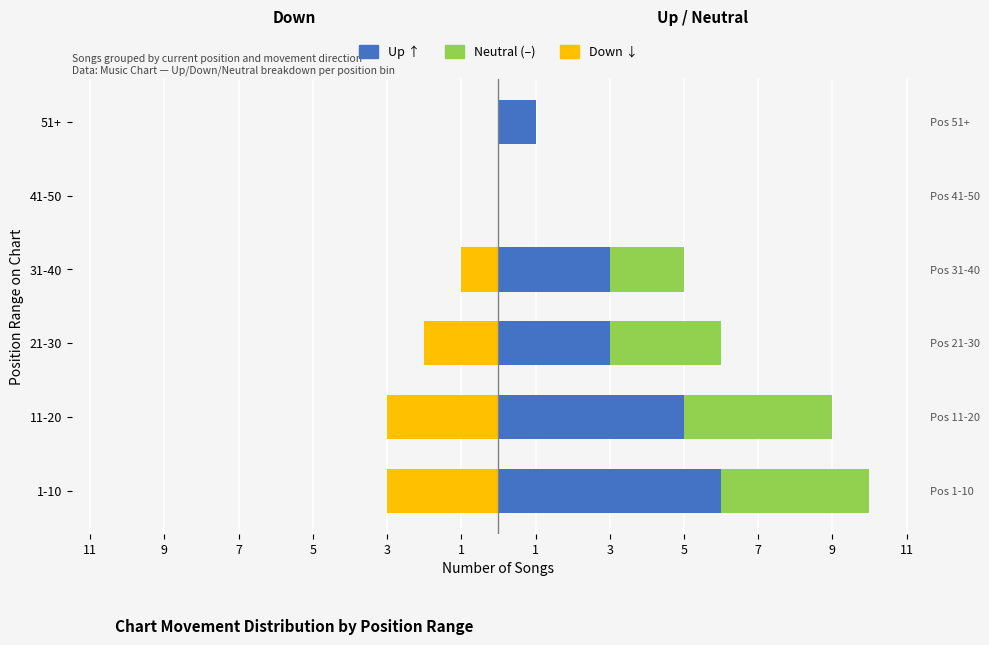

True or false: Down has a value of -1 at 31-40.

False